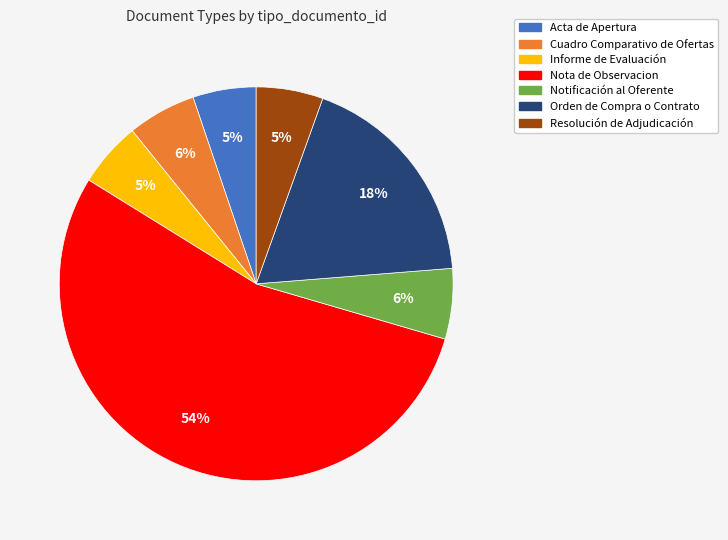

The Nota de Observacion slice represents 54% of the pie. True or false?

True